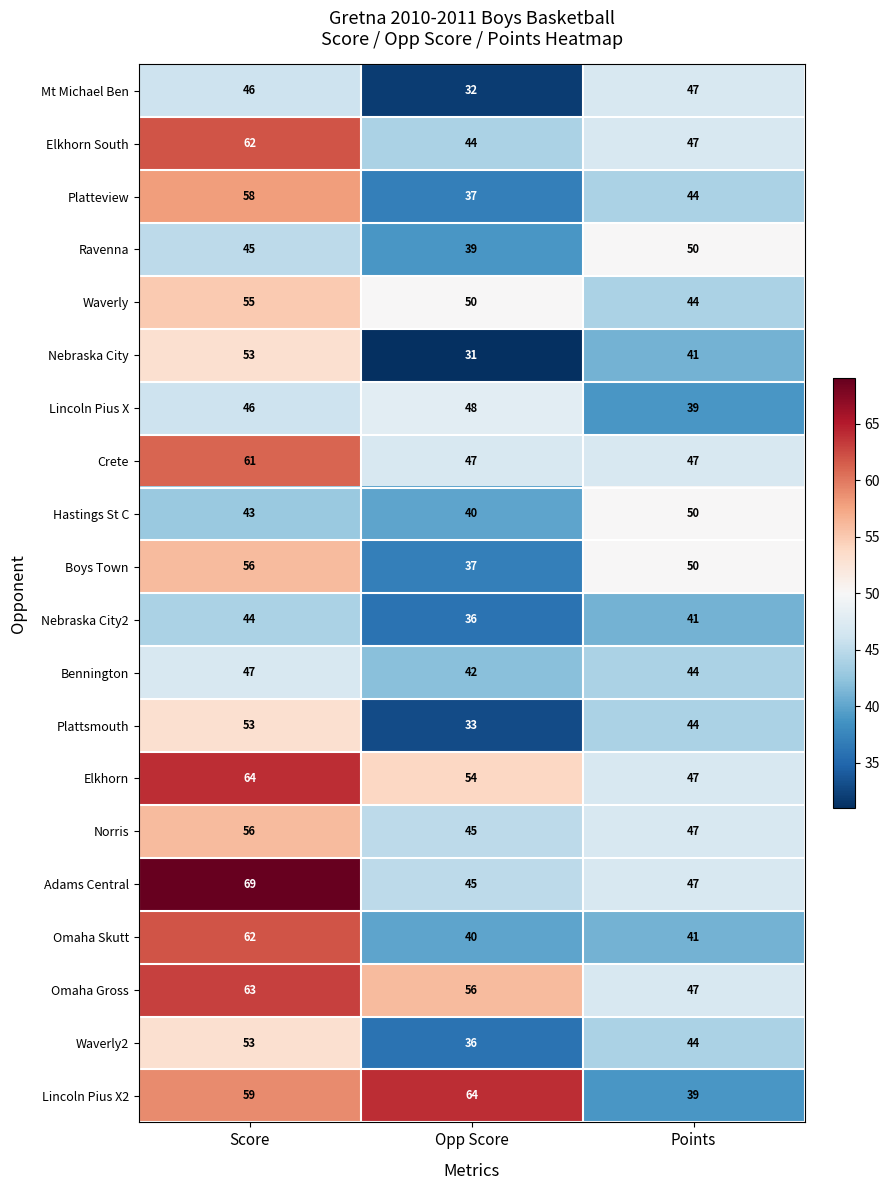

At which category is the sum across all series the highest?

Score